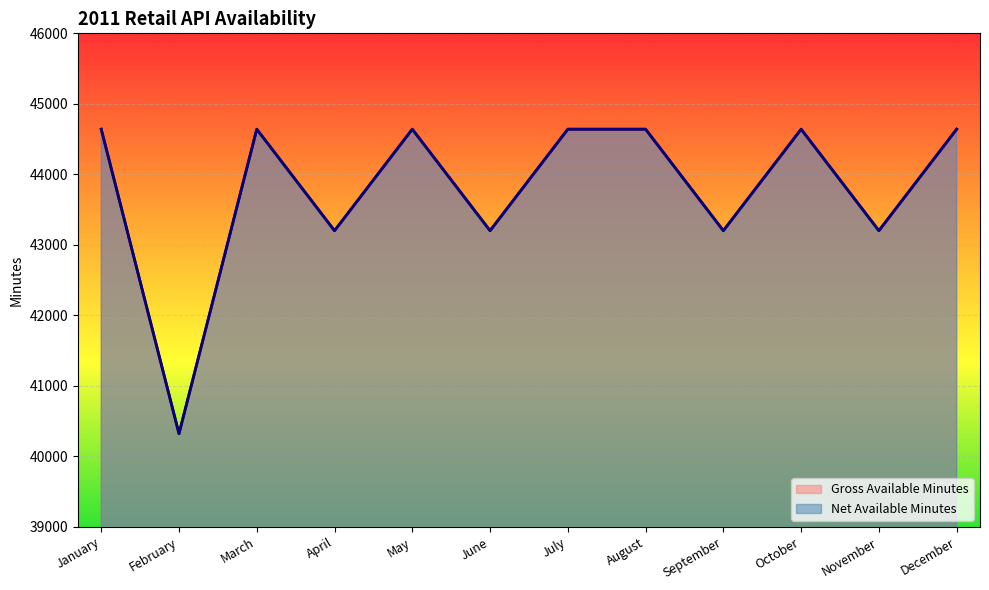

True or false: Net Available Minutes has more than 0 interior local peaks.

True